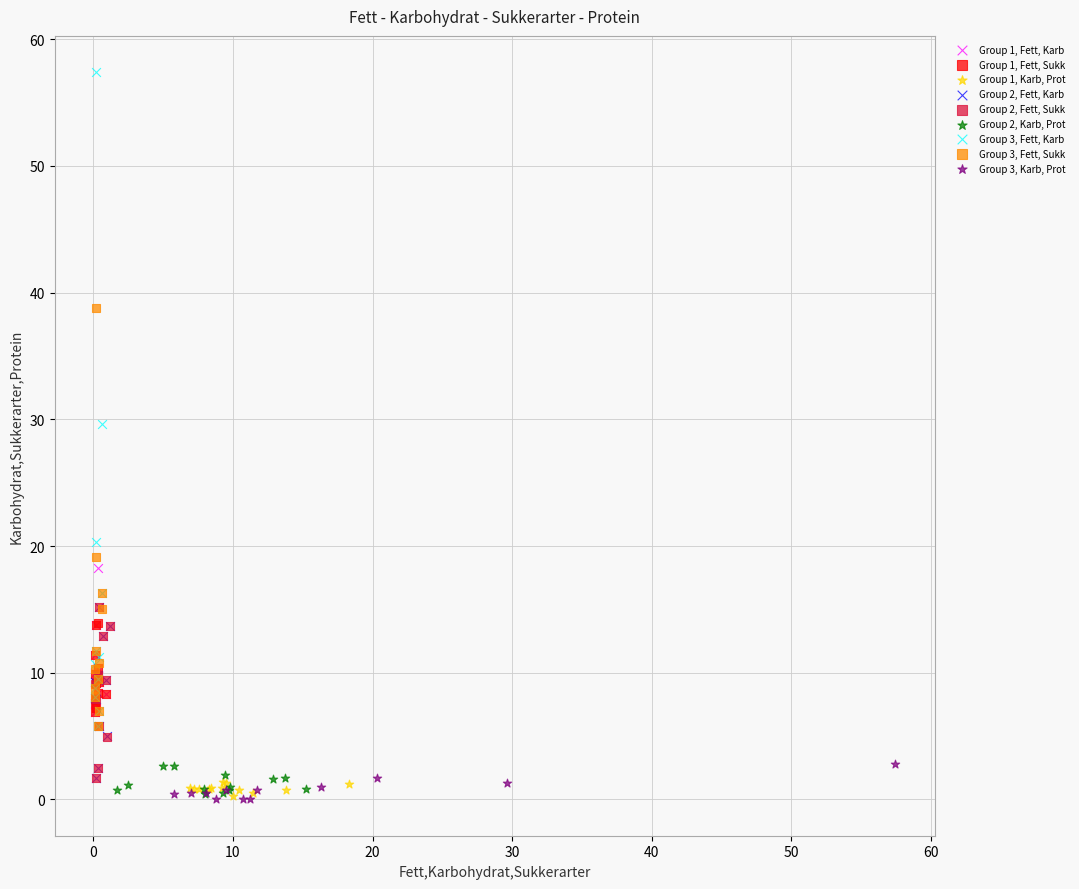

Which series has the largest Y range (max minus min)?

Group 3, Fett, Karb